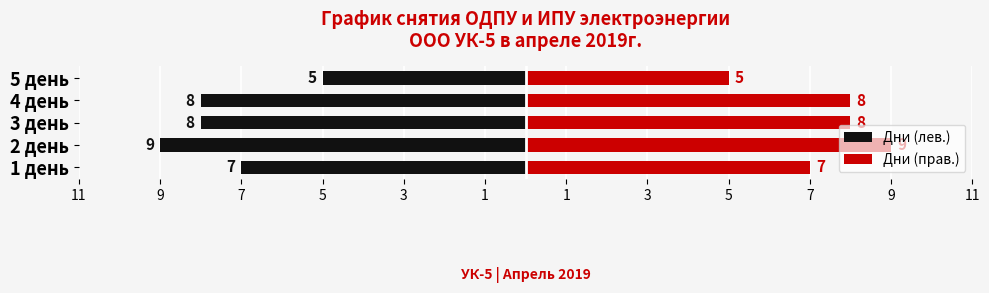

Count the Дни (лев.) values in the range -8 to -7.

3